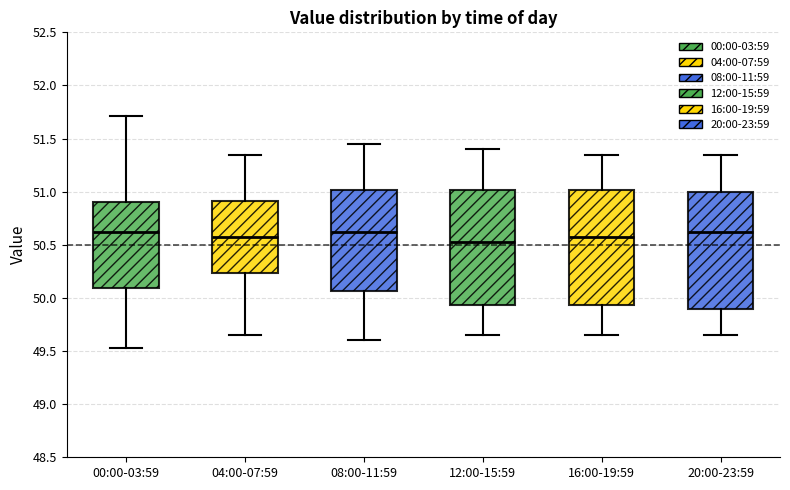

Reading left to right, read every box against the y-axis: the position of its median line, the range the box covers, and the ends of its whiskers. The values are not printed on the chart, so give them approximately, as read against the axis.

00:00-03:59: median 50.60, box 50.10 to 50.90, whiskers 49.55 to 51.70
04:00-07:59: median 50.60, box 50.25 to 50.90, whiskers 49.65 to 51.35
08:00-11:59: median 50.65, box 50.05 to 51.00, whiskers 49.60 to 51.45
12:00-15:59: median 50.55, box 49.95 to 51.00, whiskers 49.65 to 51.40
16:00-19:59: median 50.60, box 49.95 to 51.00, whiskers 49.65 to 51.35
20:00-23:59: median 50.65, box 49.90 to 51.00, whiskers 49.65 to 51.35